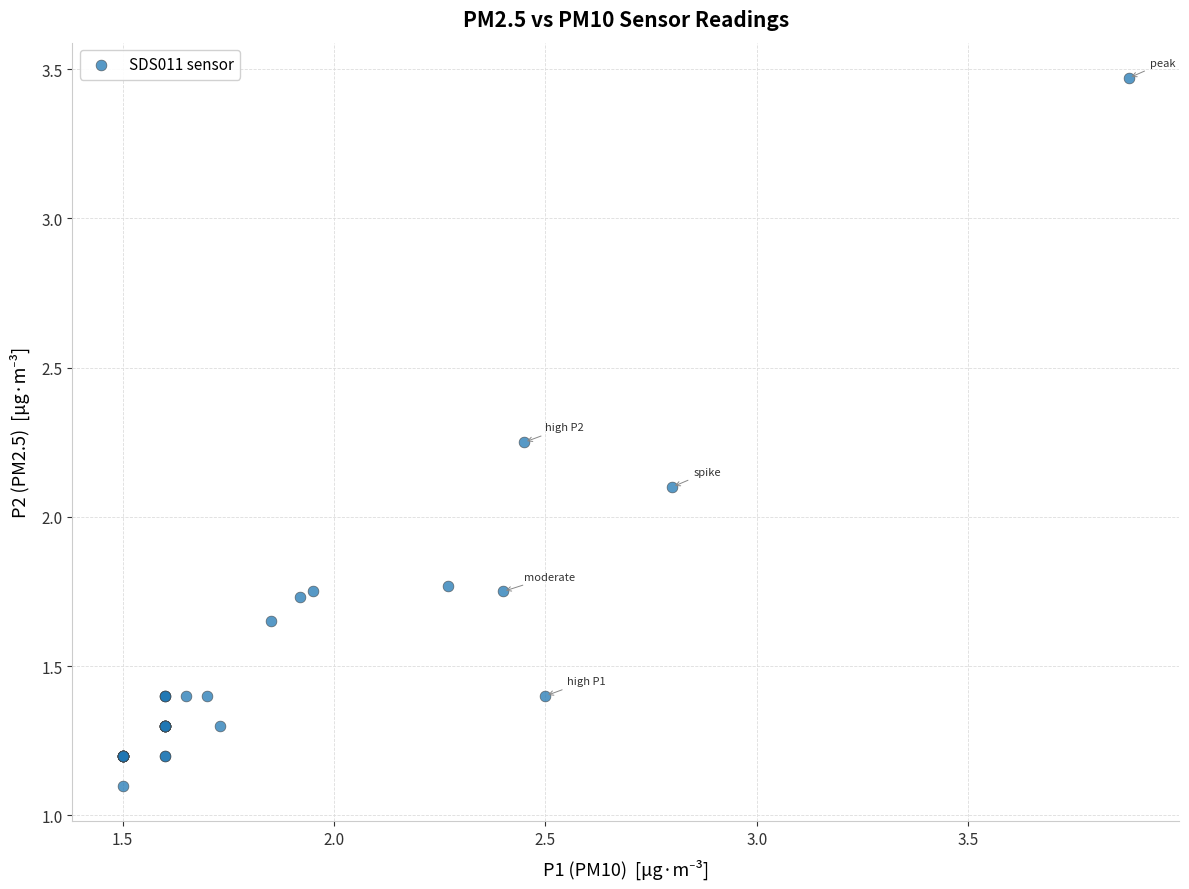

What Y value in the scatter plot is closest to 2?

2.1